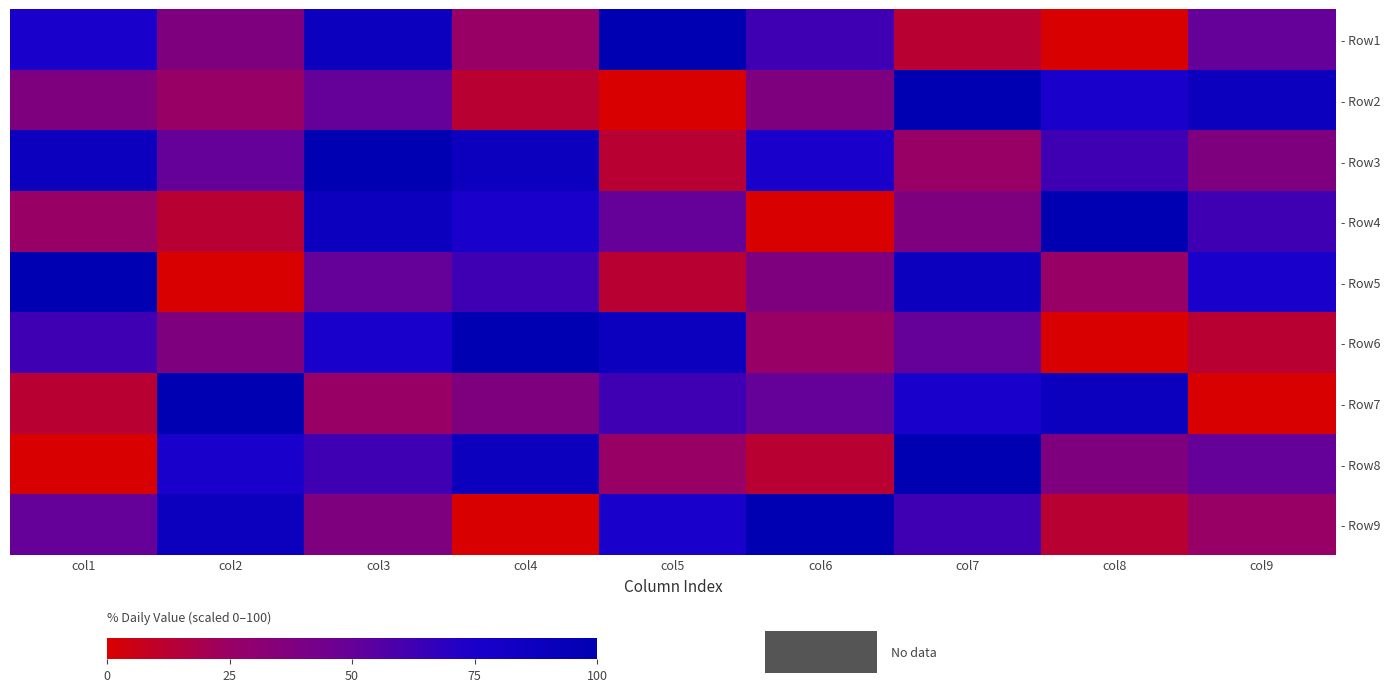

Rank the series by their maximum value, from lowest to highest.

- Row1, - Row2, - Row3, - Row4, - Row5, - Row6, - Row7, - Row8, - Row9